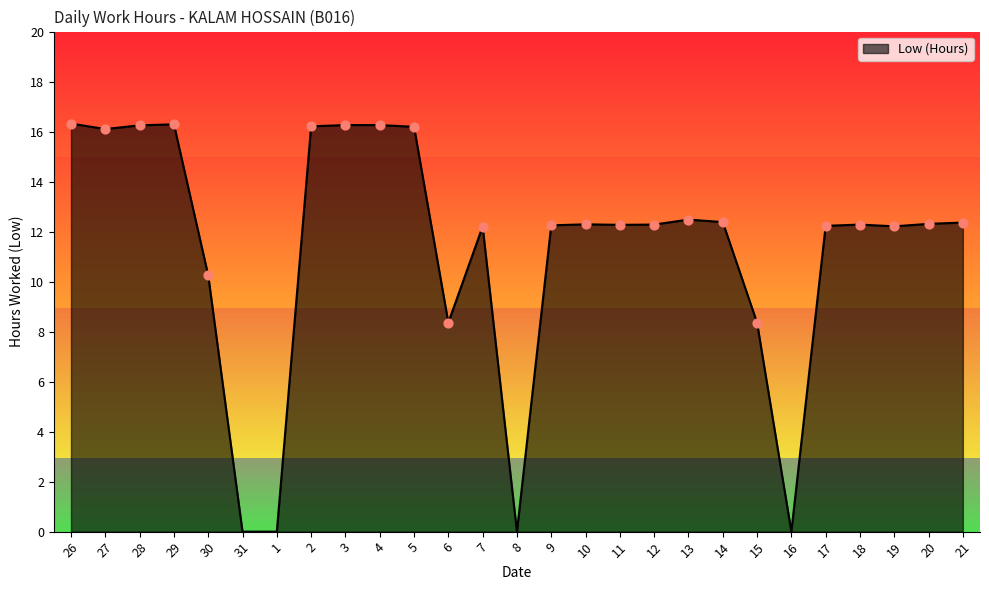

What is the change in value from 3 to 13?

-3.8